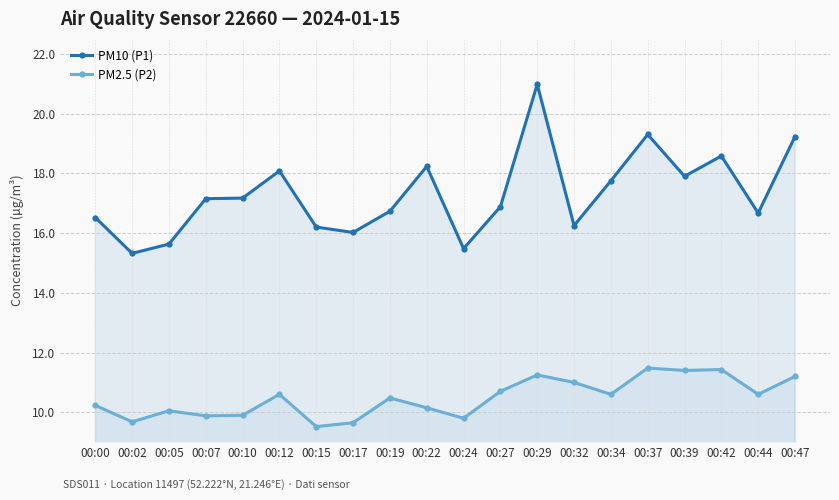

True or false: PM10 (P1) and PM2.5 (P2) cross at least once.

False